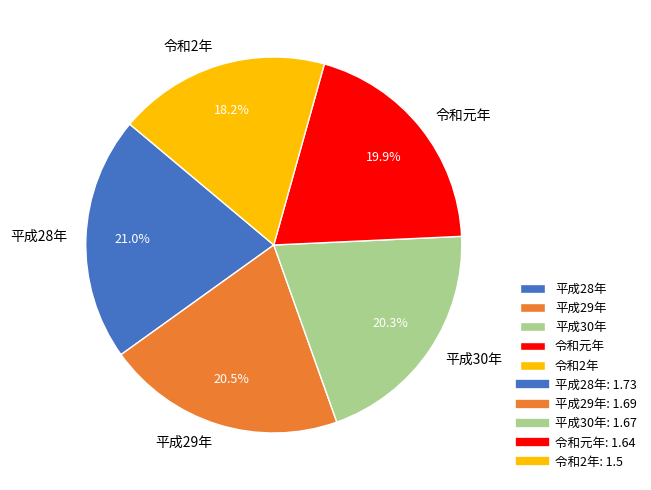

The 平成29年 slice represents 27% of the pie. True or false?

False